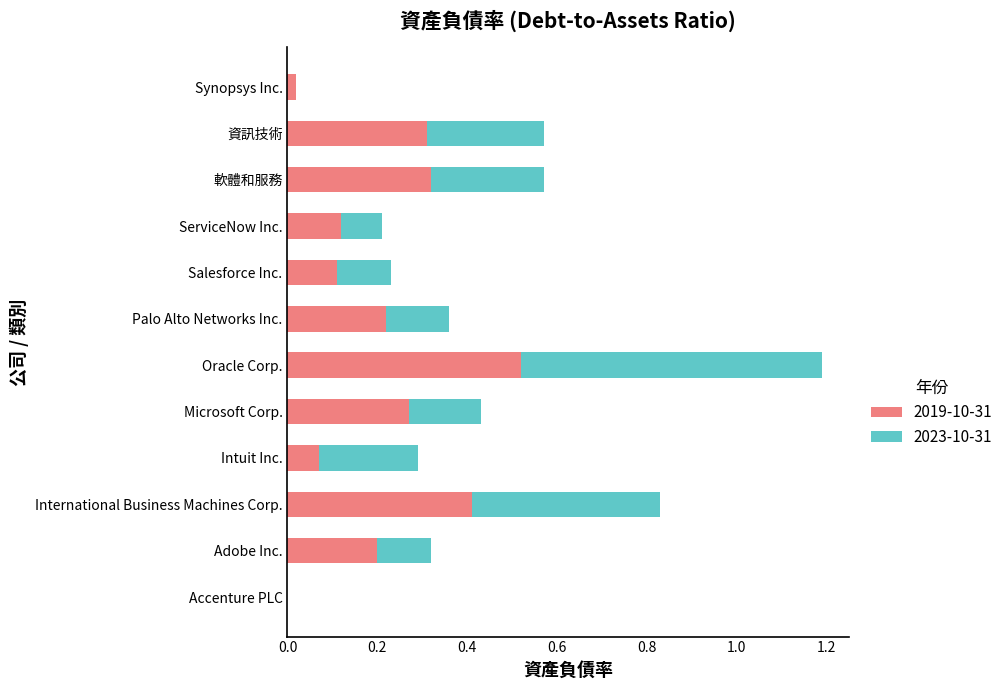

What is the sum of all 2019-10-31 values?

2.6